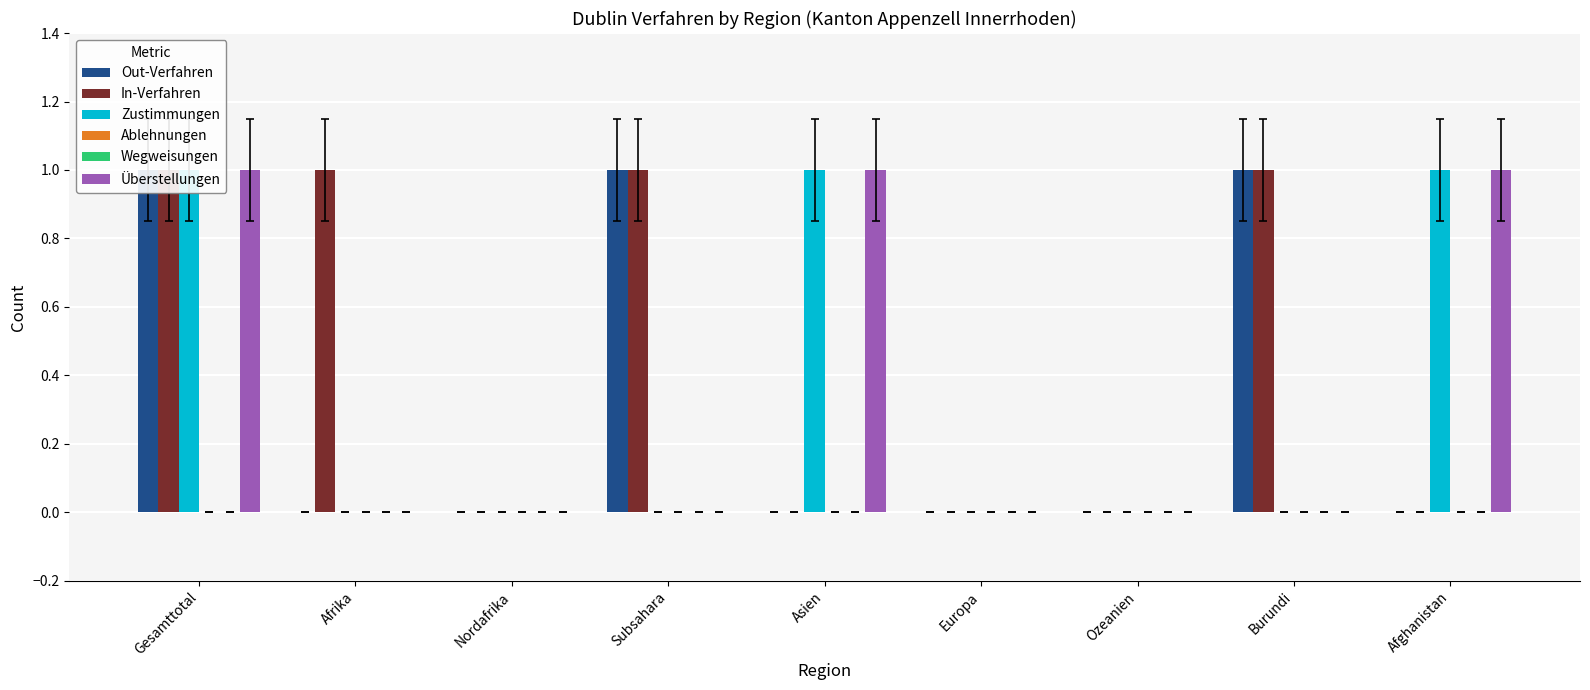

Reading right to left, transcribe all the data shown in this chart.

Out-Verfahren: 0	1	0	0	0	1	0	0	1
In-Verfahren: 0	1	0	0	0	1	0	1	1
Zustimmungen: 1	0	0	0	1	0	0	0	1
Ablehnungen: 0	0	0	0	0	0	0	0	0
Wegweisungen: 0	0	0	0	0	0	0	0	0
Überstellungen: 1	0	0	0	1	0	0	0	1